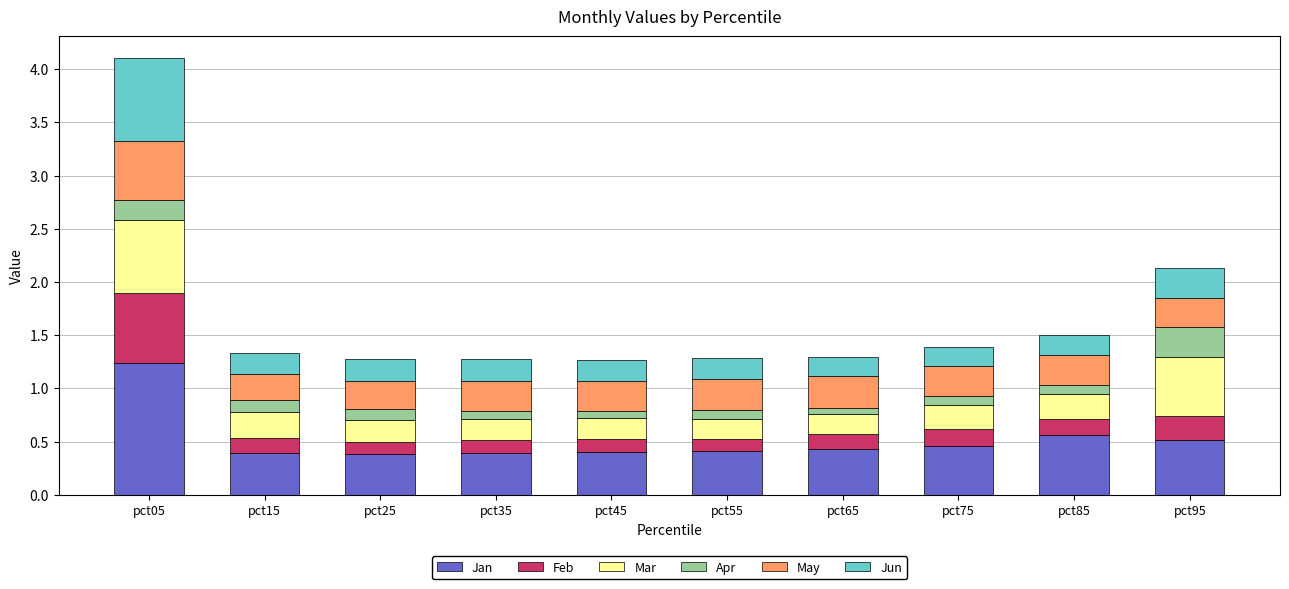

How many bars are there in total?

10